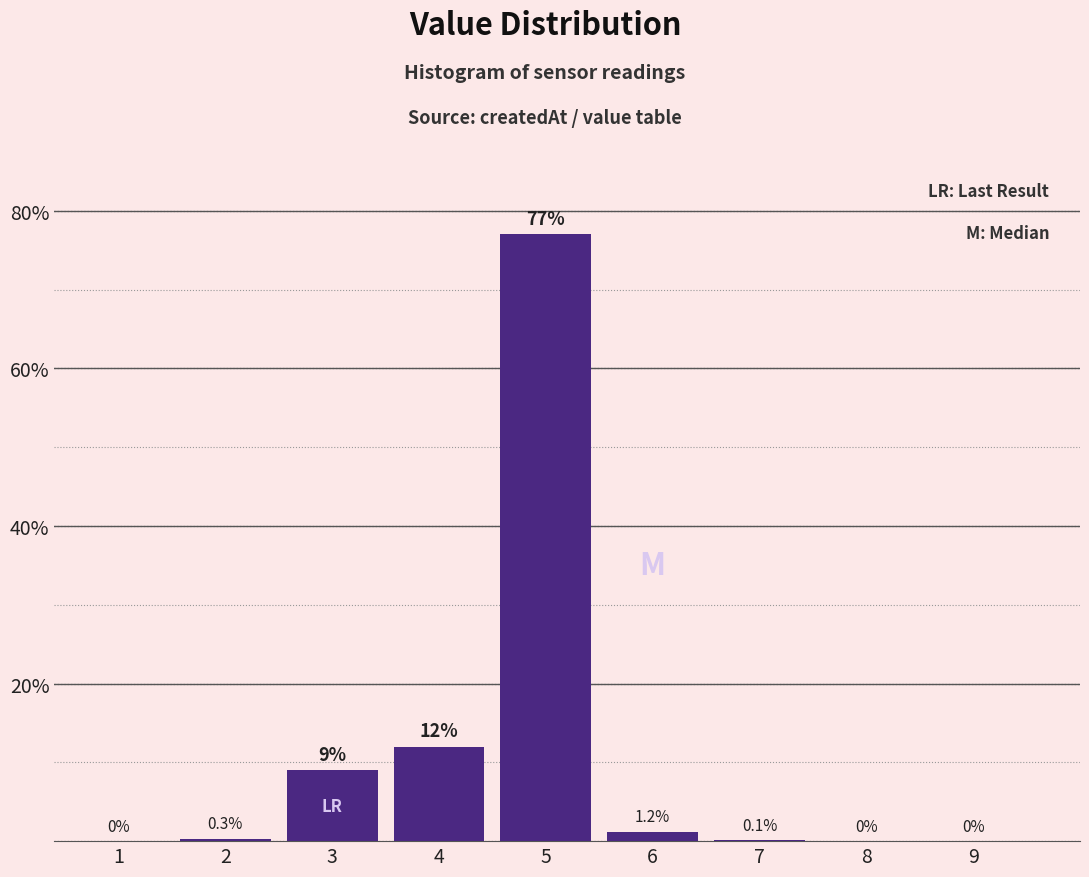

Reading right to left, extract all data points from this chart.

9=0.0	8=0.0	7=0.1	6=1.2	5=77.0	4=12.0	3=9.0	2=0.3	1=0.0